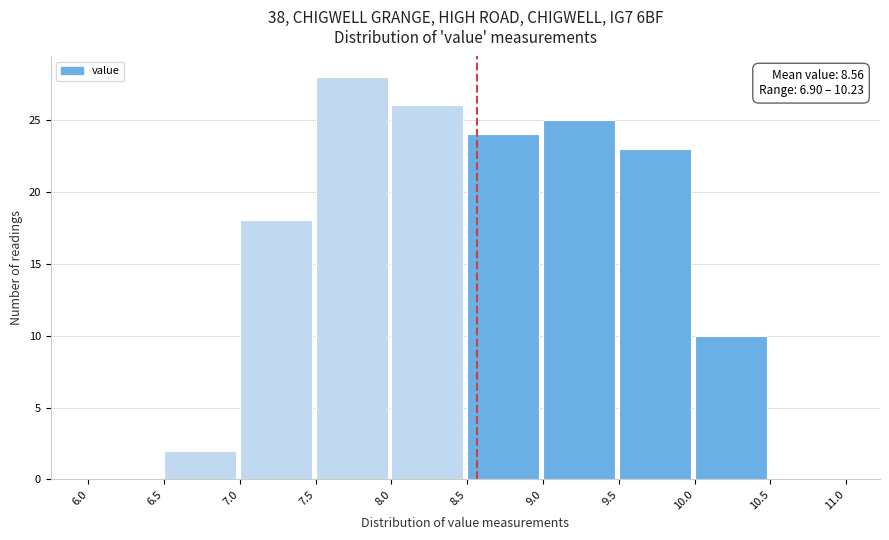

Over which range of the x-axis is the bar tallest?

7.5 to 8.0